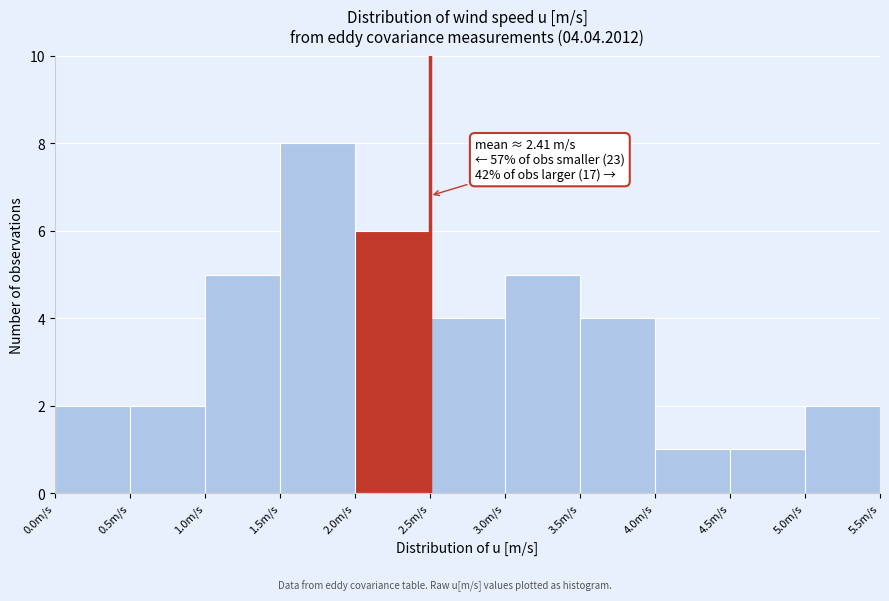

Over which range of the x-axis is the bar tallest?

1.5 to 2.0